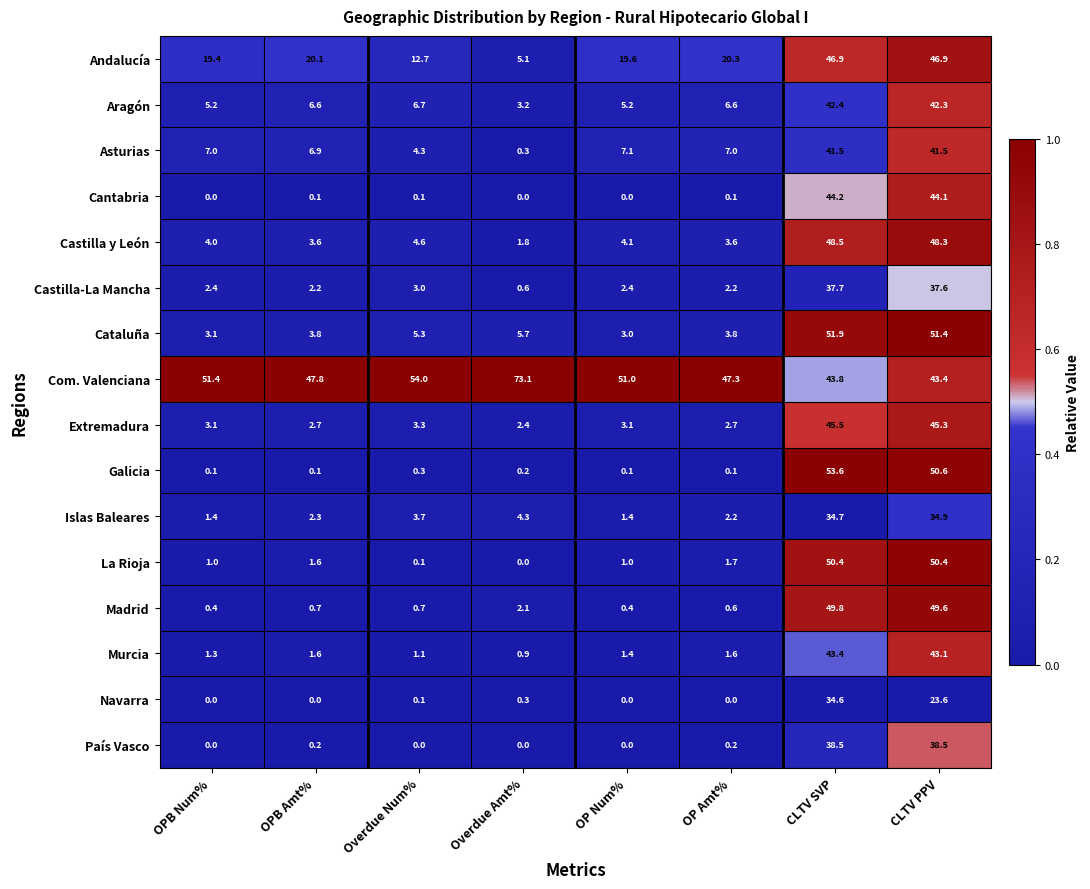

Count the number of categories in the chart.

8